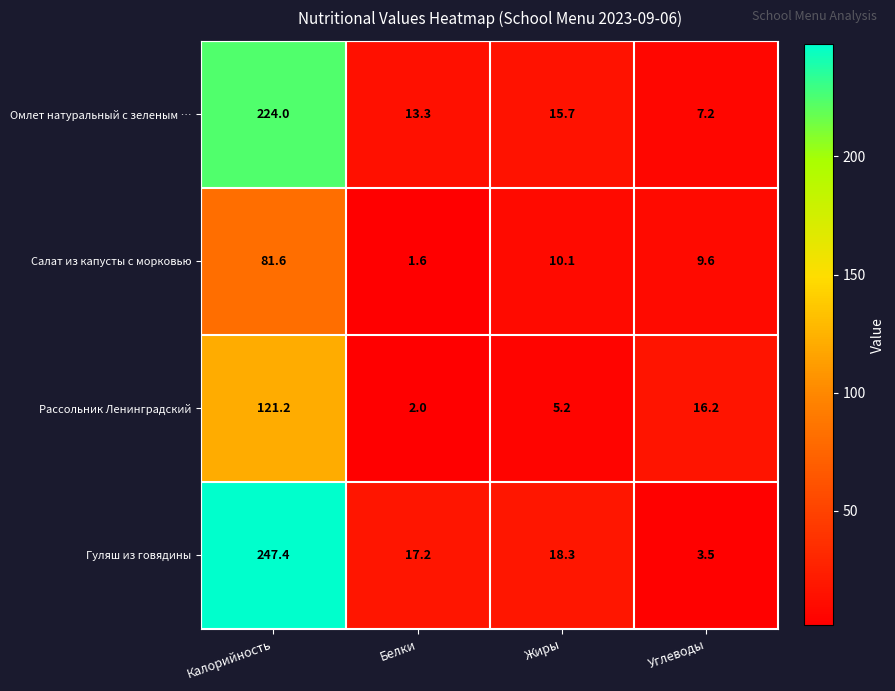

What is the minimum value shown in the chart?

1.6